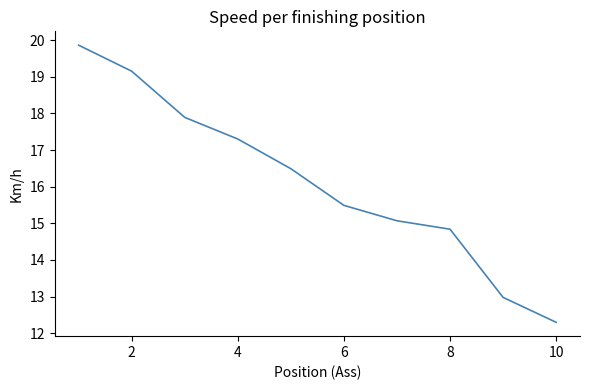

What is the maximum value shown in the chart?

19.9